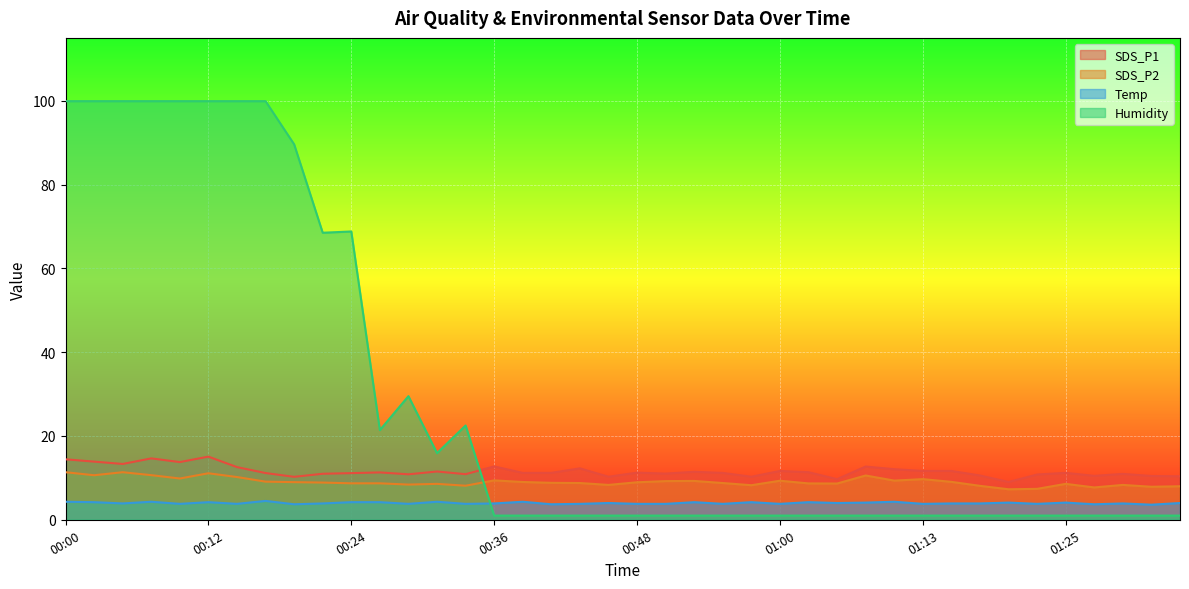

How many intersections are there between SDS_P2 and Humidity?

1